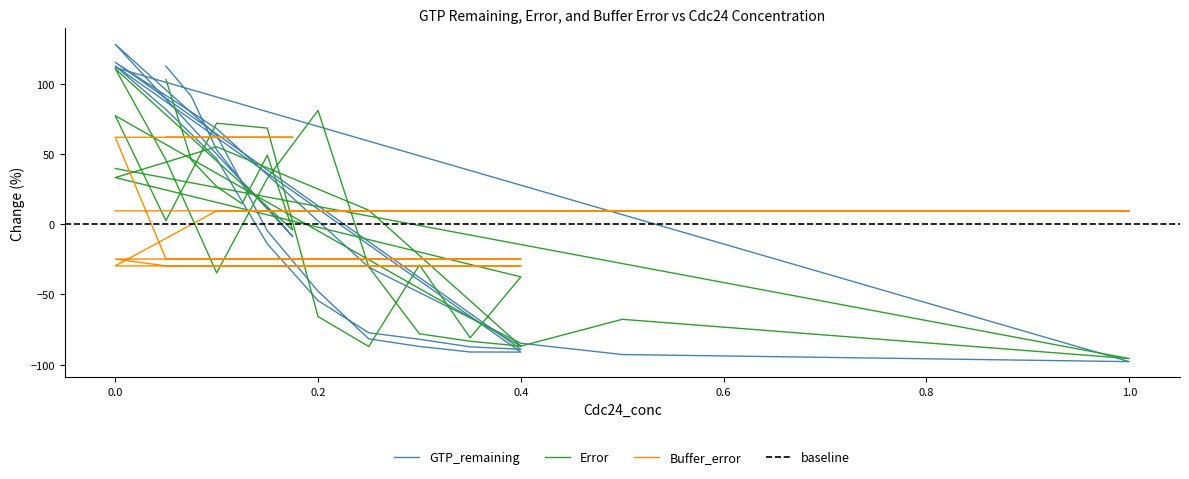

What value does the GTP_remaining series have at 0.3?

-87.0